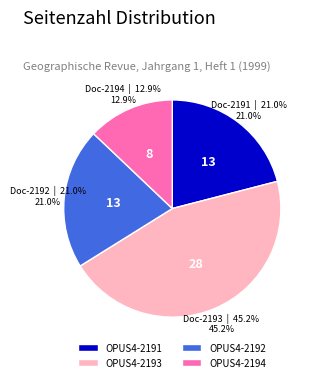

Which has a higher value, OPUS4-2193 or OPUS4-2194?

OPUS4-2193